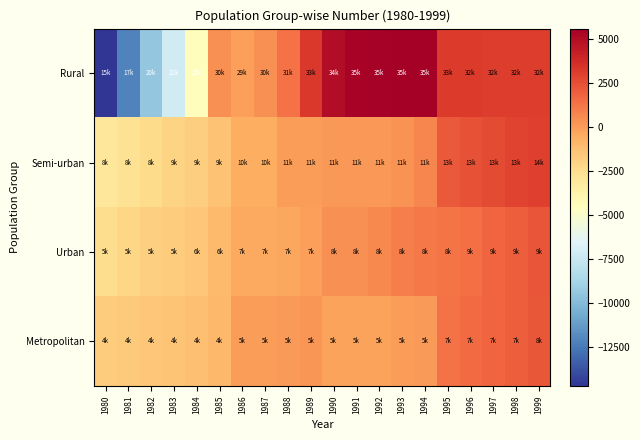

Which series has the largest total across all categories?

Rural